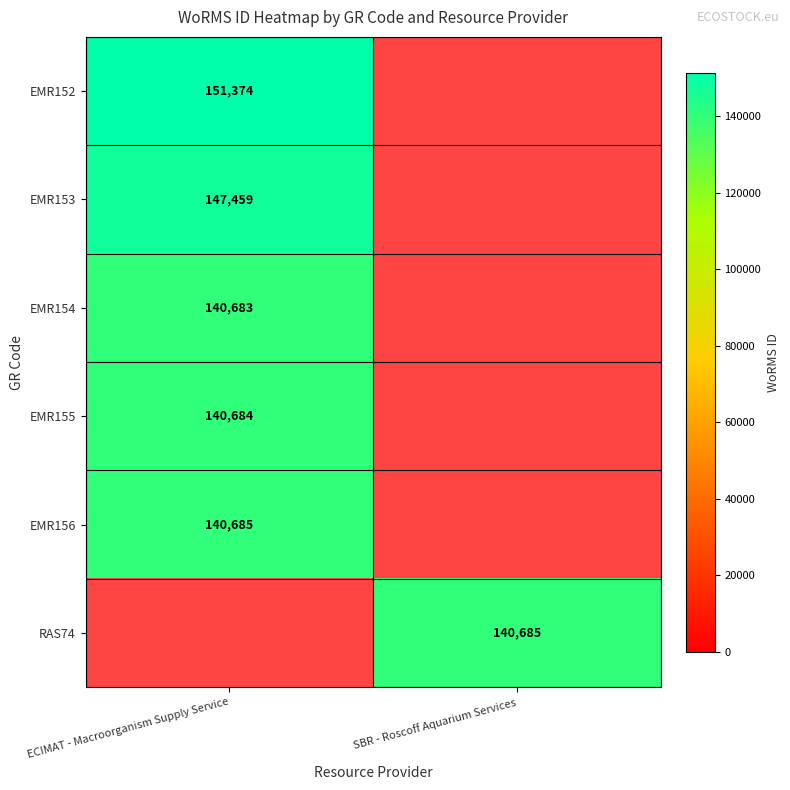

True or false: EMR154 has a value of 140683 at ECIMAT - Macroorganism Supply Service.

True